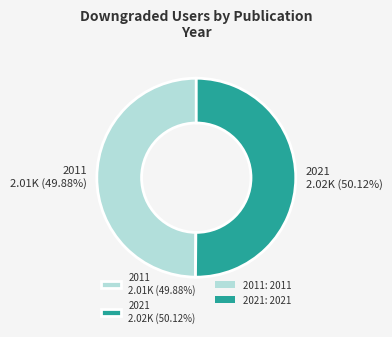

Approximately how many times larger is the value at 2021 2.02K (50.12%) compared to 2011 2.01K (49.88%)?

1.0